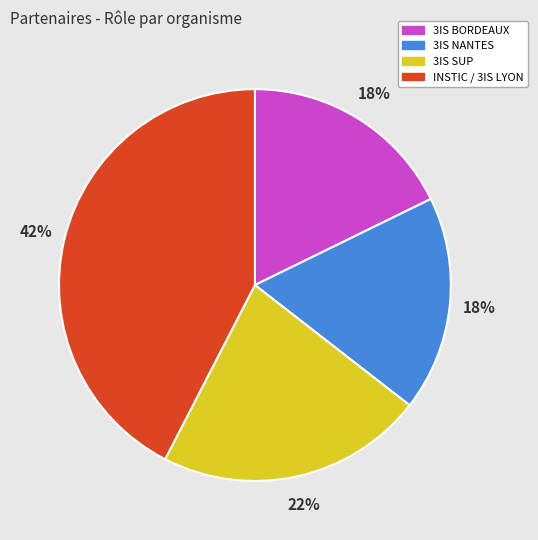

Do 3IS NANTES and 3IS SUP together represent more than half of the pie?

No